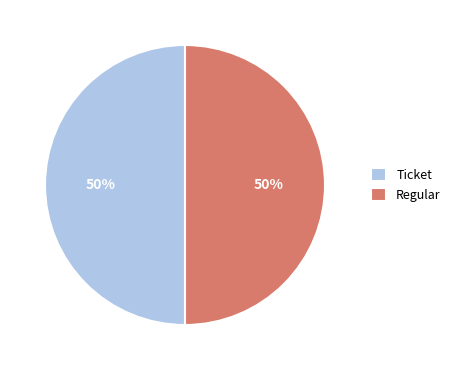

Do Regular and Ticket together represent more than half of the pie?

Yes